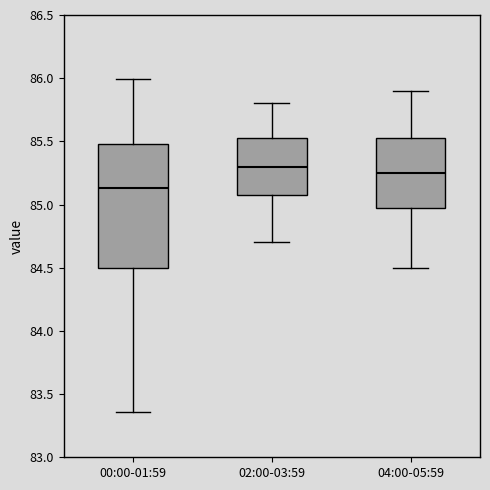

Where does the upper whisker of the box for 04:00-05:59 end on the y-axis? The values are not printed on the chart, so give them approximately, as read against the axis.

85.90